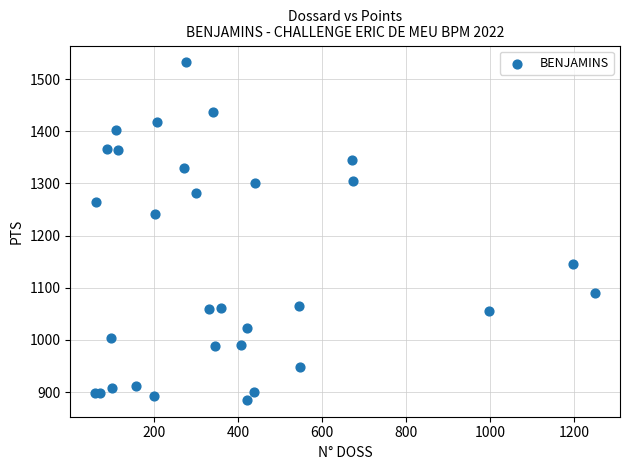

What Y value in the scatter plot is closest to 1208?

1241